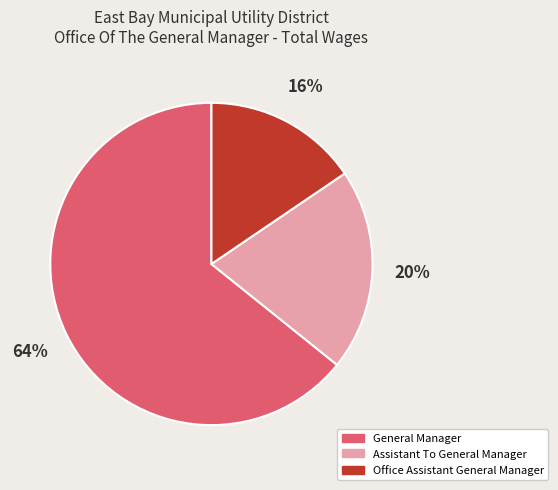

What percentage is the General Manager slice, to the nearest percent?

64%